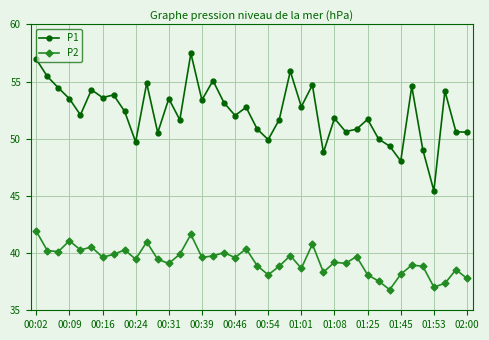

What is the average value of the P2 series?

39.4